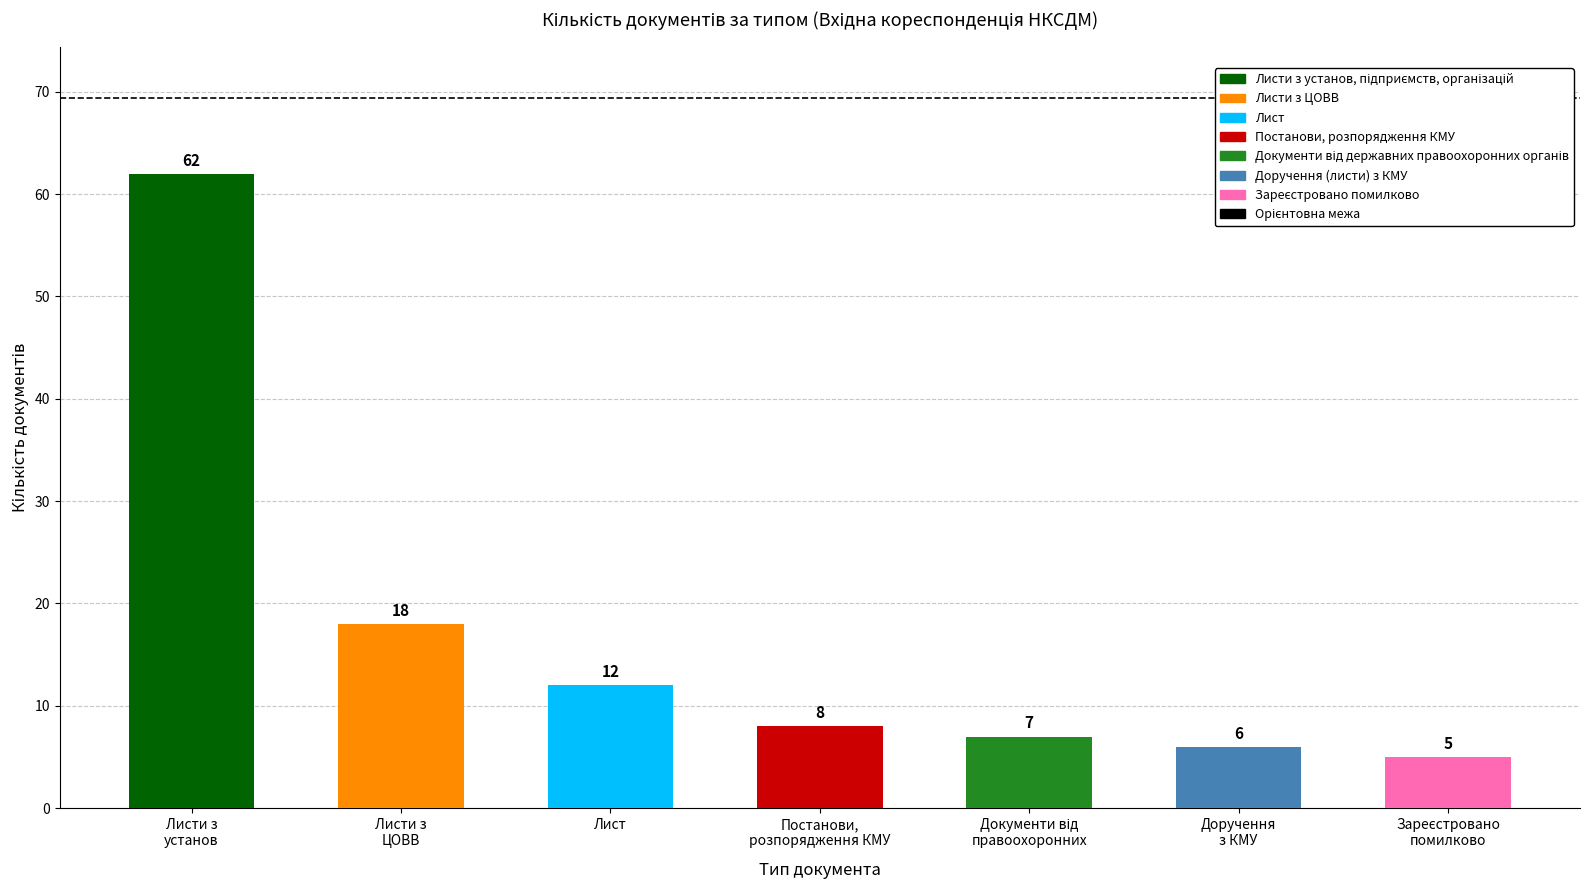

What is the value of the 4th bar from the left?

8